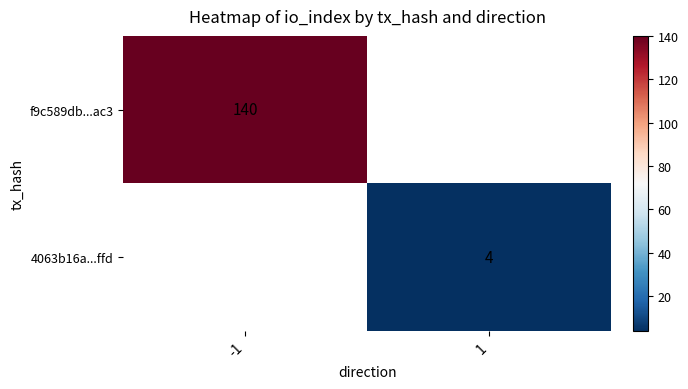

True or false: 4063b16a...ffd has a value of 1 at 1.

False